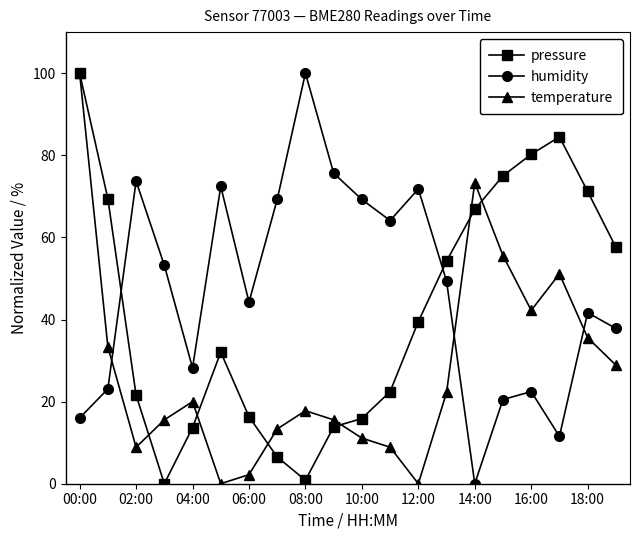

True or false: humidity has more than 1 points higher than both neighbors.

True